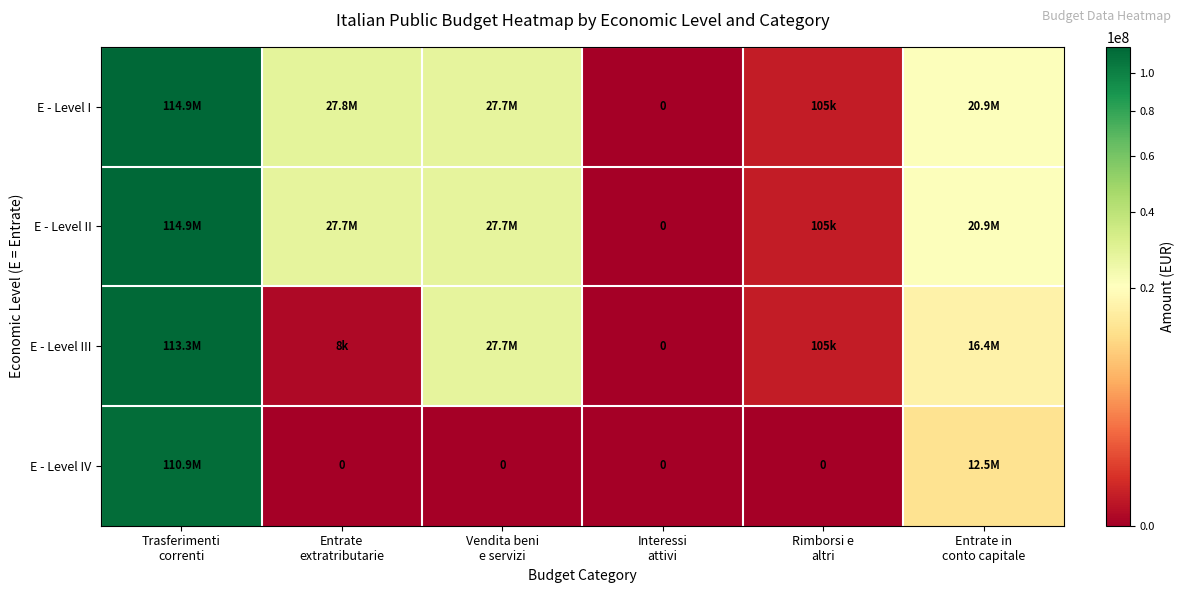

At how many categories does at least one series exceed 31772000?

1